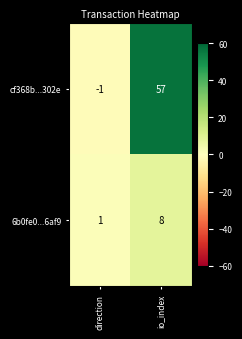

Which series has the widest spread of values?

cf368b...302e